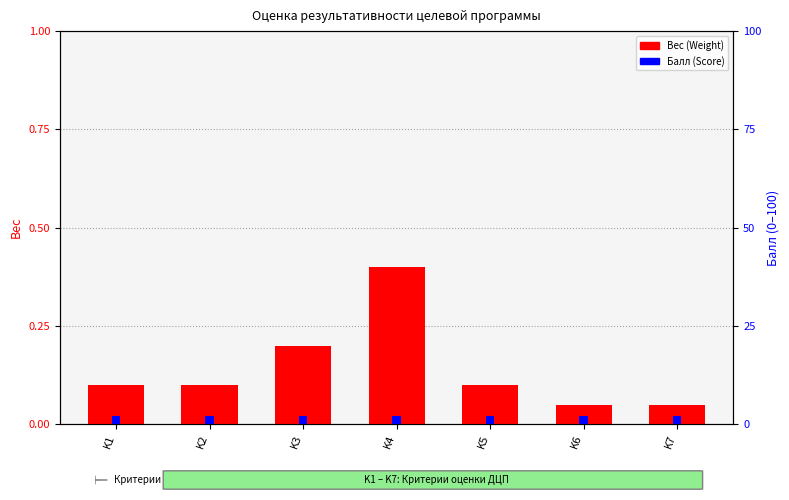

At which label is Балл (Score) closest to 2?

K1